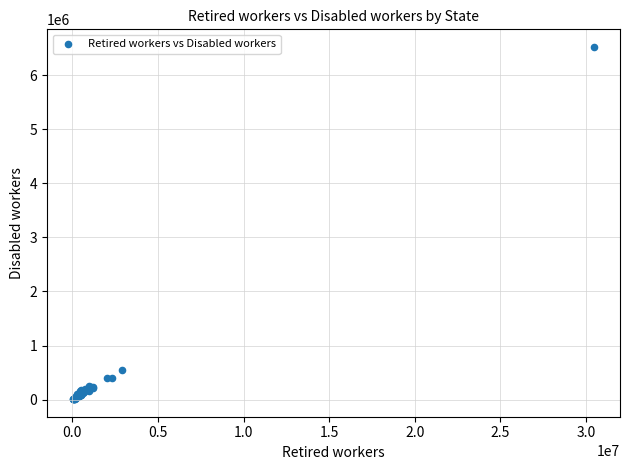

What Y value in the scatter plot is closest to 3264294?

551428